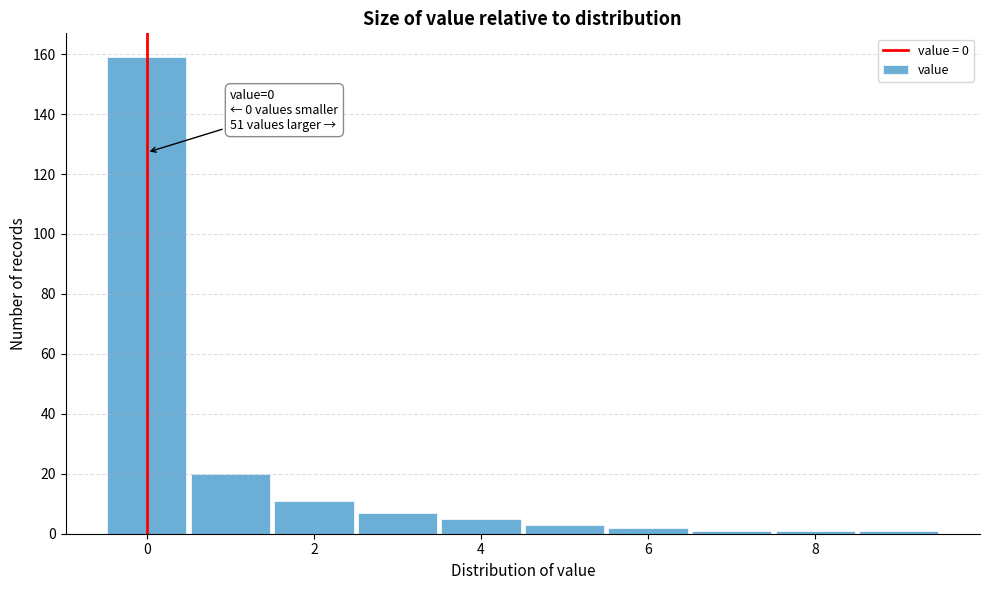

Which range on the x-axis has the tallest bar?

-0.5 to 0.5